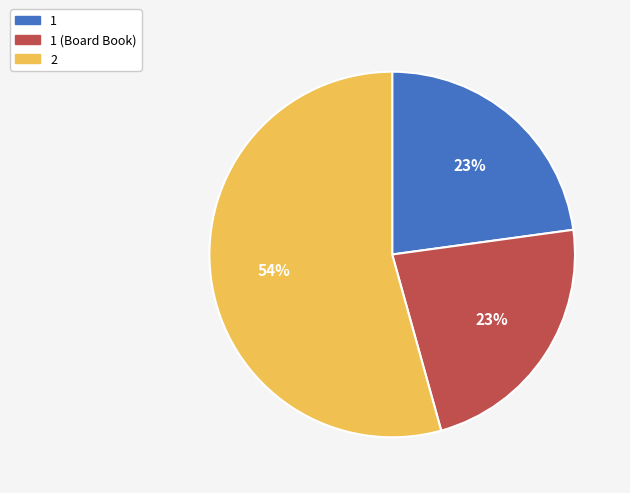

How many segments does this pie chart have?

3